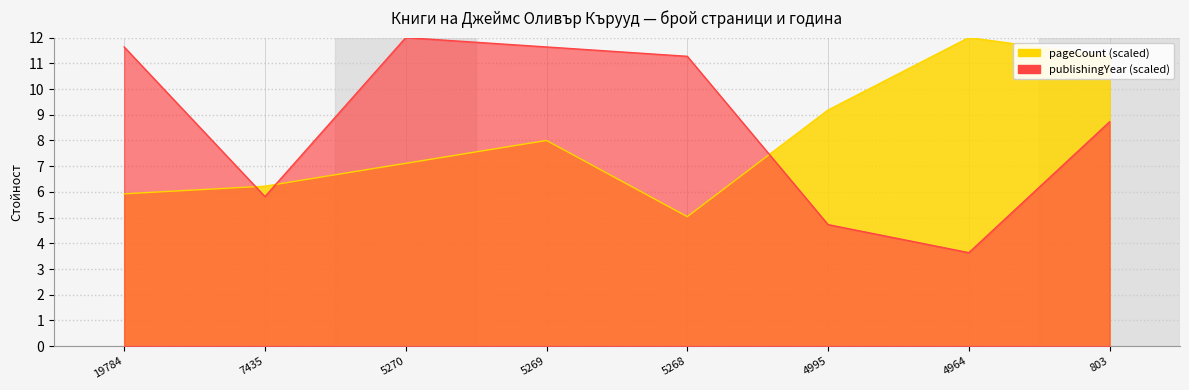

How many interior local peaks does the publishingYear series have?

1